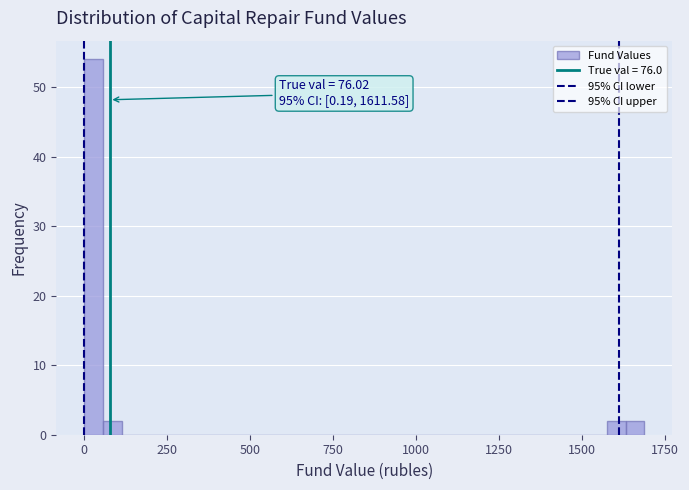

Read against the x-axis, roughly where is the centre of the tallest bar?

50